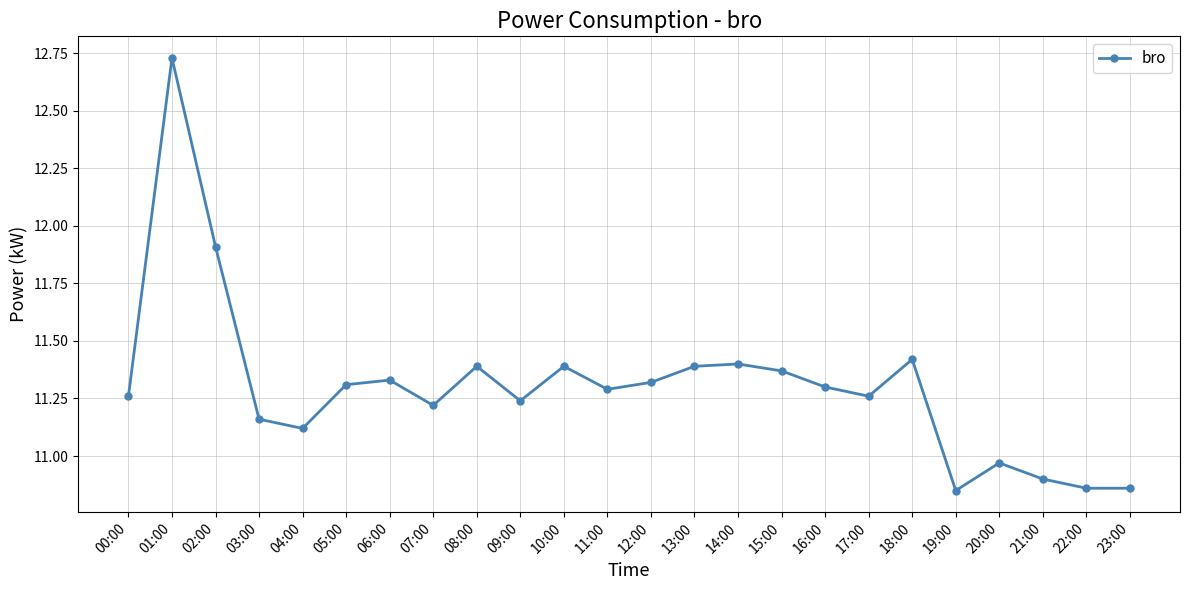

Where does the data first go above 11?

00:00